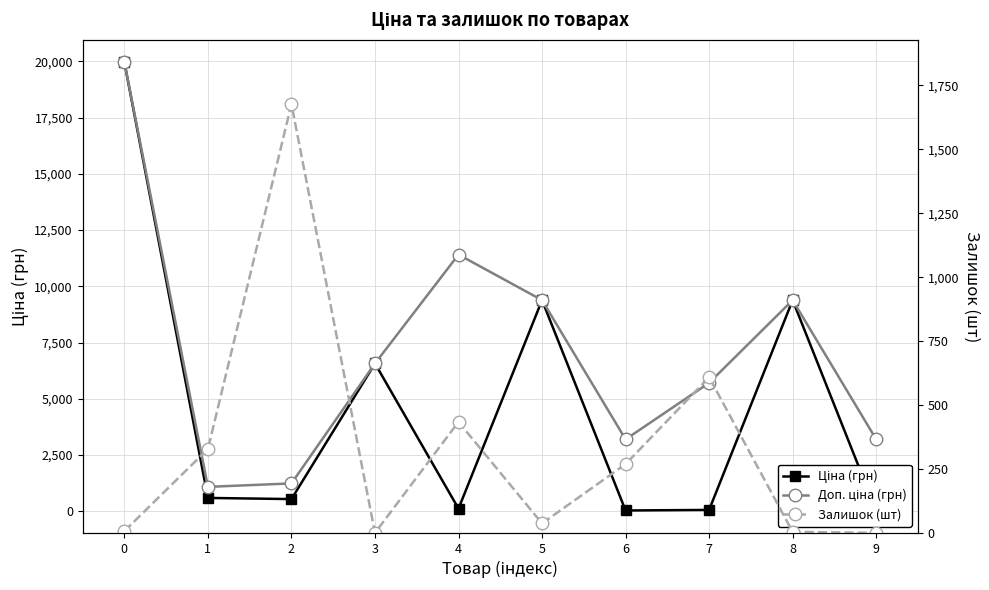

List the series in order of their peak value, highest first.

Ціна (грн), Доп. ціна (грн), Залишок (шт)